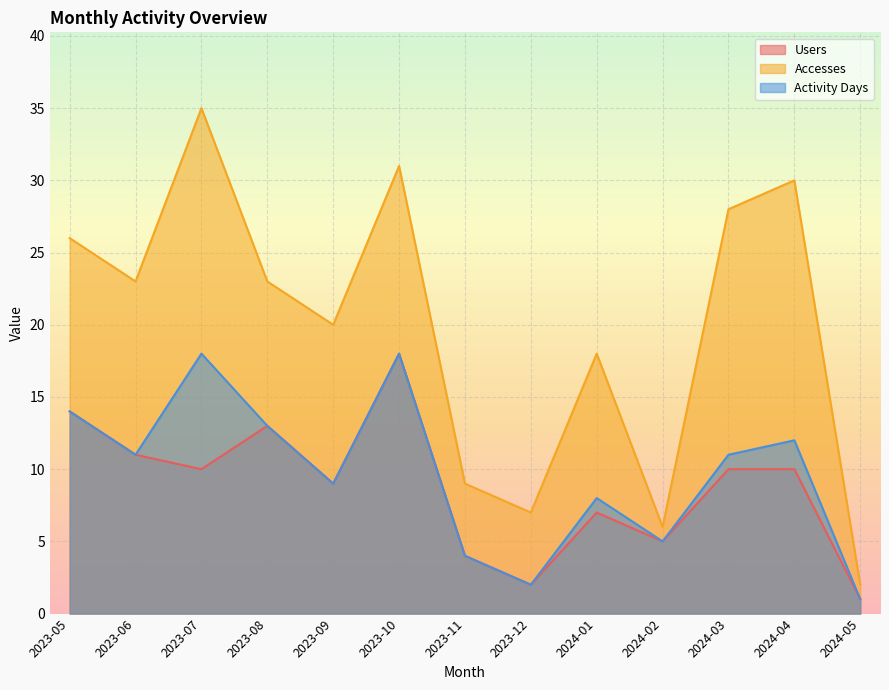

At which category is the sum across all series the highest?

2023-10